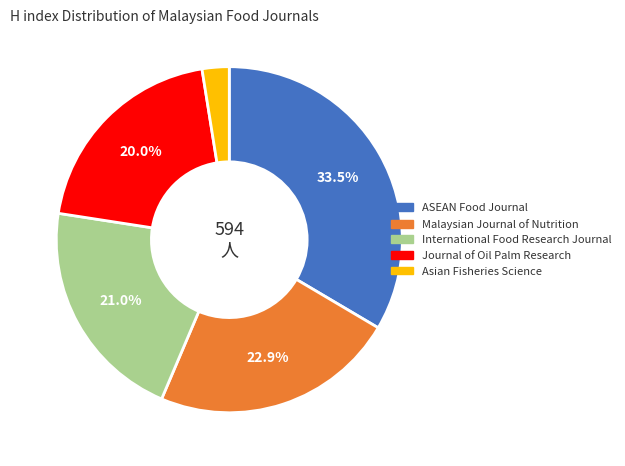

How many segments does this pie chart have?

5